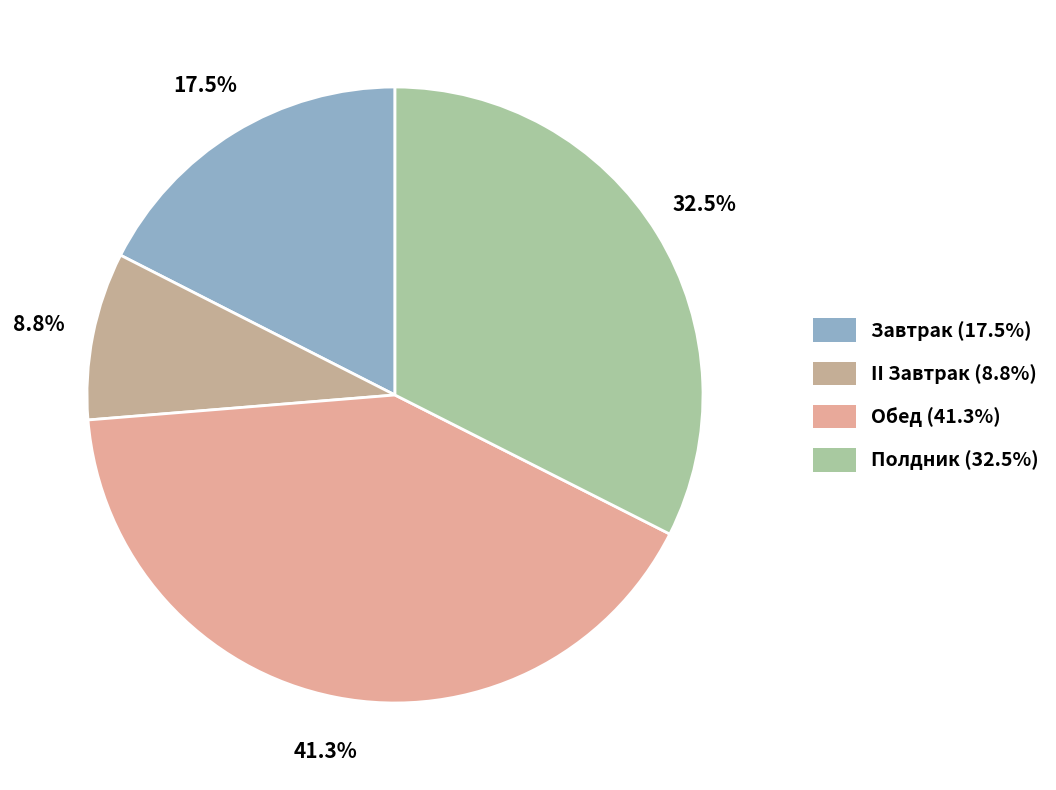

What is the largest slice in the pie chart?

Обед (41.3%)